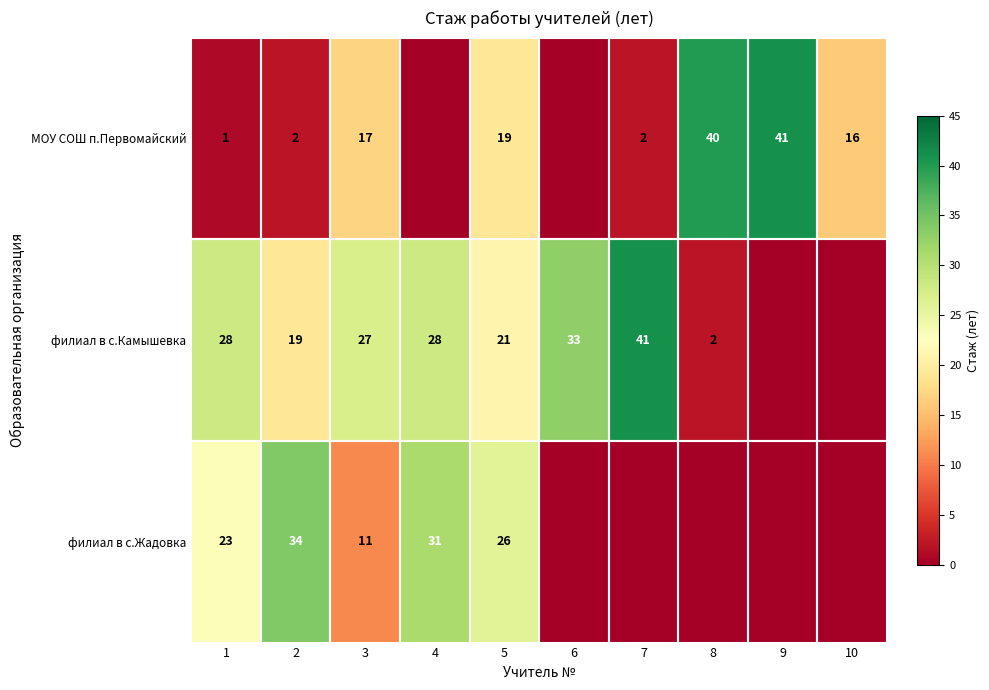

List the series in order of their peak value, highest first.

МОУ СОШ п.Первомайский, филиал в с.Камышевка, филиал в с.Жадовка